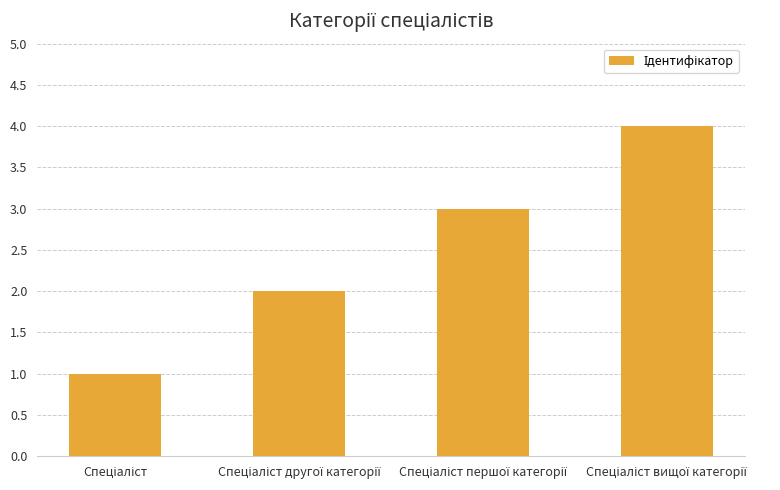

What is the sum of all values?

10